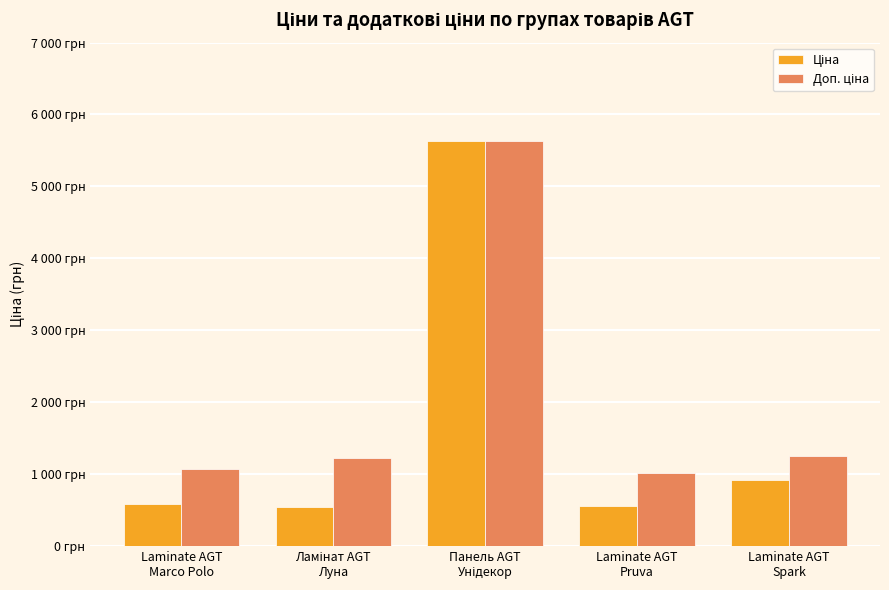

Reading left to right, transcribe all the data shown in this chart.

Ціна: 586.0	535.4	5636.0	560.2	917.2
Доп. ціна: 1074.5	1227.2	5636.0	1011.0	1254.8